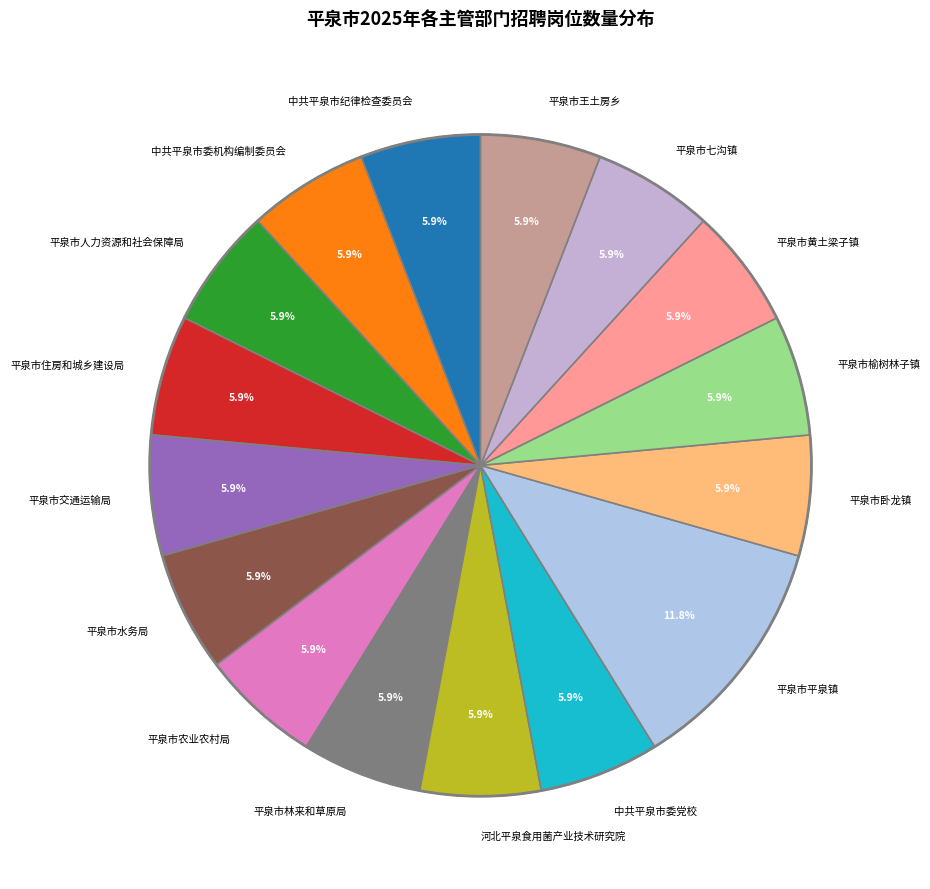

How many slices are in this pie chart?

16